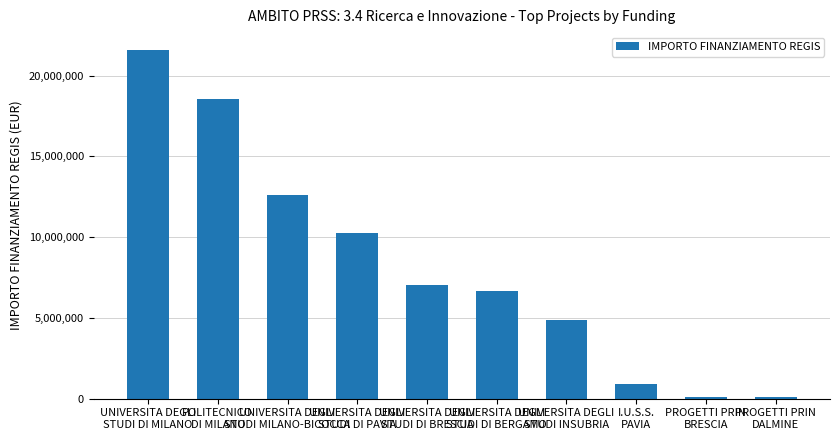

Which has a higher value, UNIVERSITA DEGLI
STUDI DI BERGAMO or UNIVERSITA DEGLI
STUDI DI PAVIA?

UNIVERSITA DEGLI
STUDI DI PAVIA